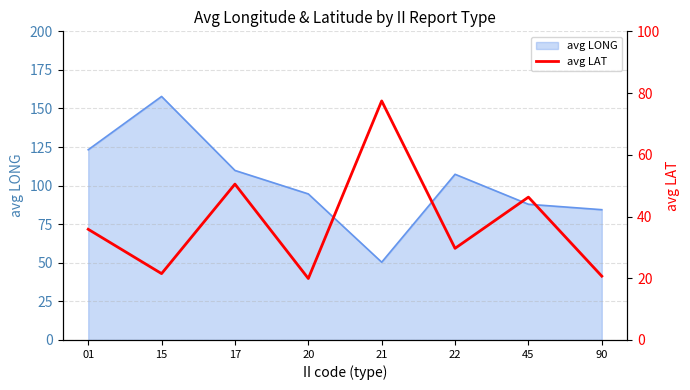

Does the chart display data point markers on the line(s)?

No